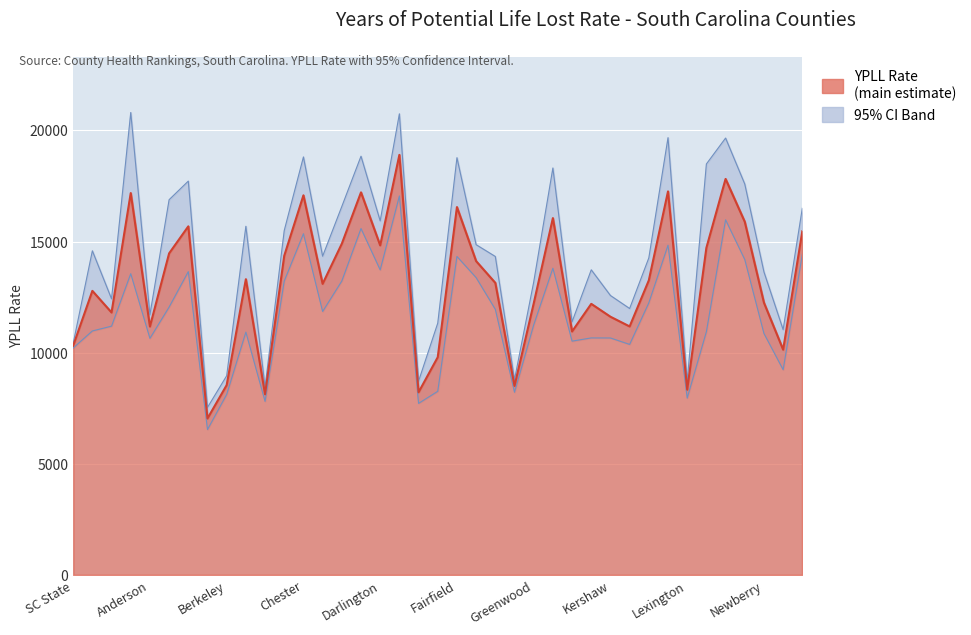

What is the average value of the 95% CI - Low series?

11735.1